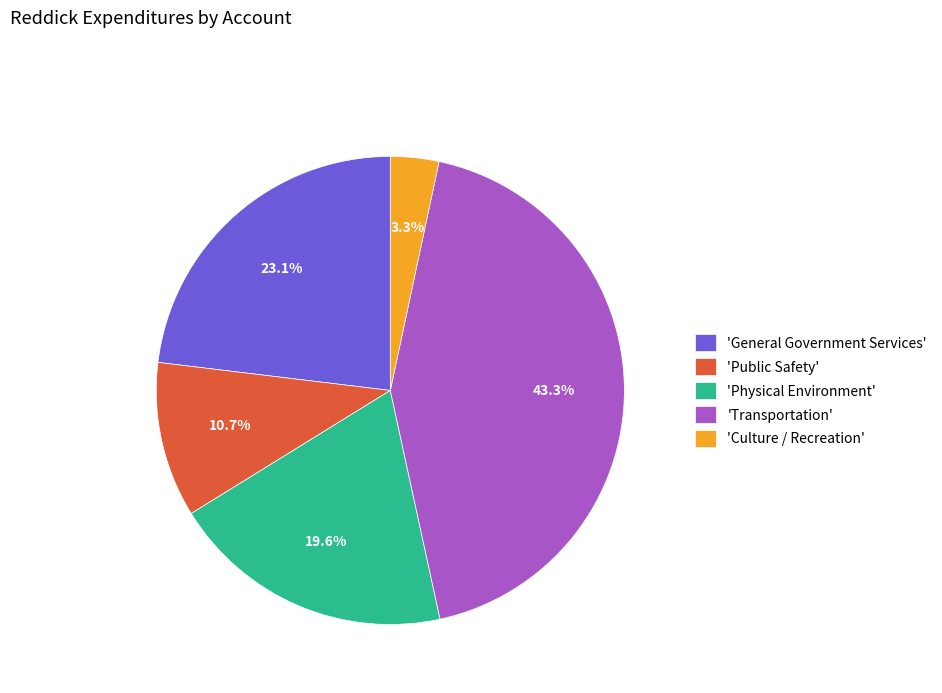

Is the sum of 'Culture / Recreation' and 'Public Safety' greater than half?

No